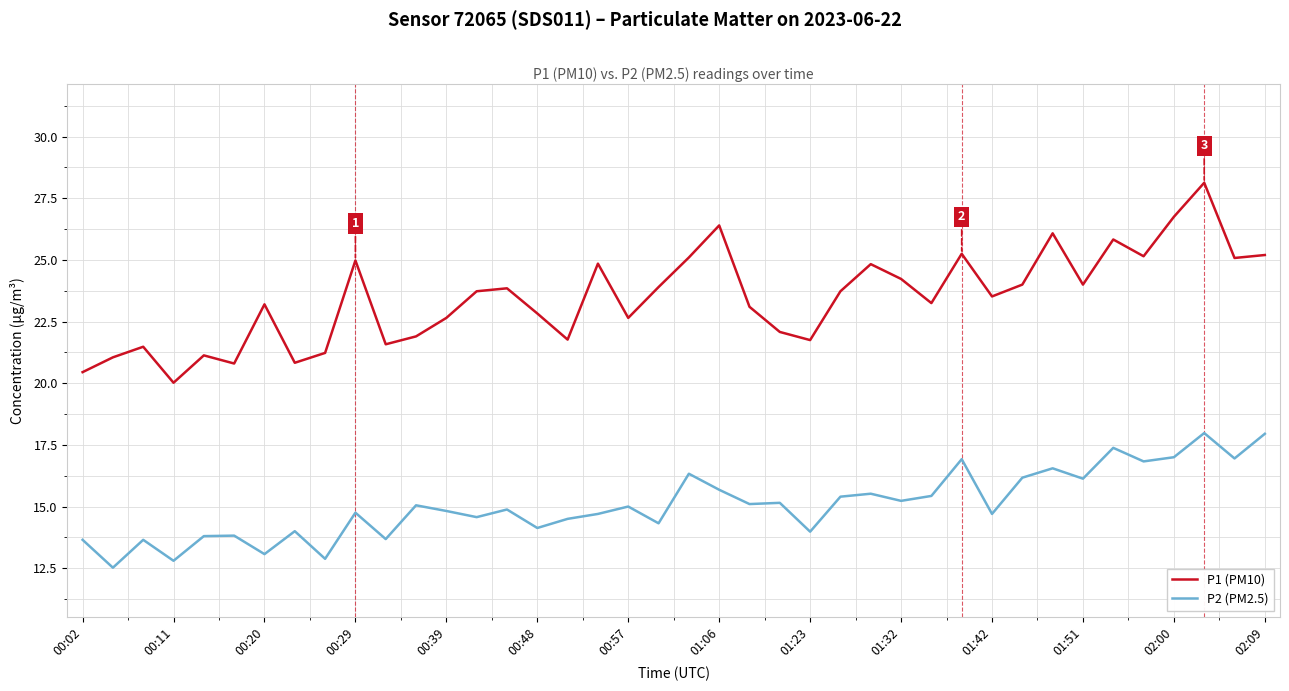

How many categories are shown in the chart?

40